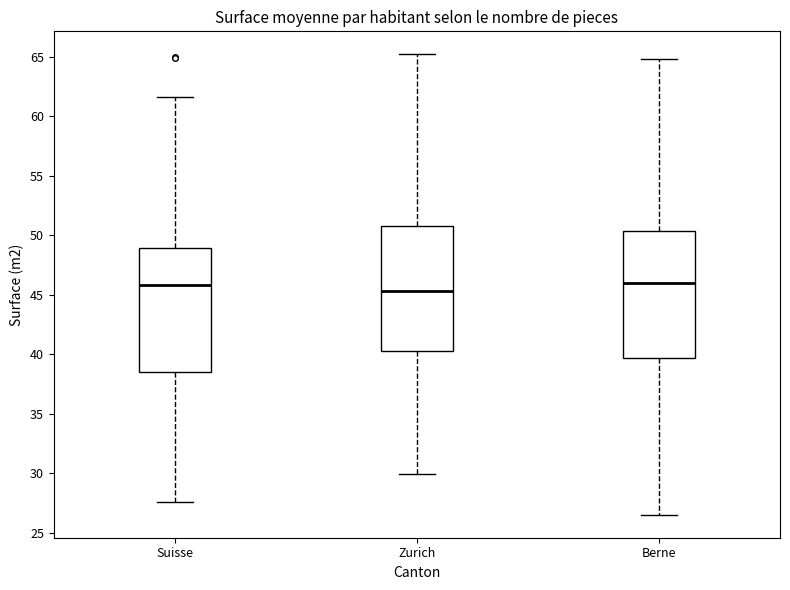

Reading left to right, read every box against the y-axis: the position of its median line, the range the box covers, and the ends of its whiskers. The values are not printed on the chart, so give them approximately, as read against the axis.

Suisse: median 46.0, box 38.5 to 49.0, whiskers 27.5 to 61.5
Zurich: median 45.5, box 40.5 to 51.0, whiskers 30.0 to 65.0
Berne: median 46.0, box 39.5 to 50.5, whiskers 26.5 to 65.0